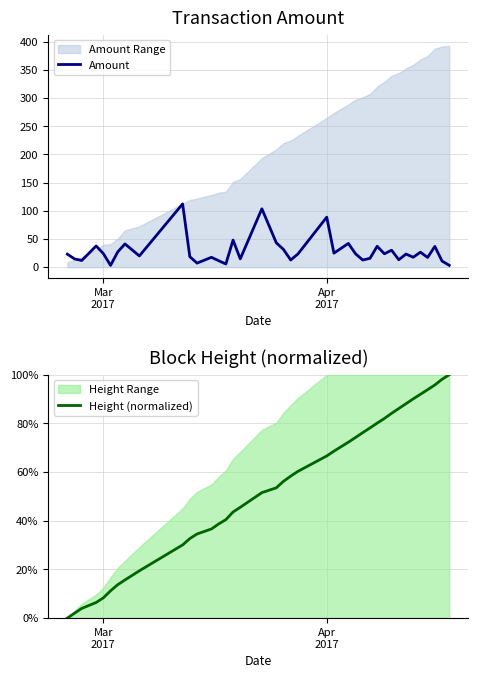

The Height (normalized) series shows 107.1 at 25. True or false?

False